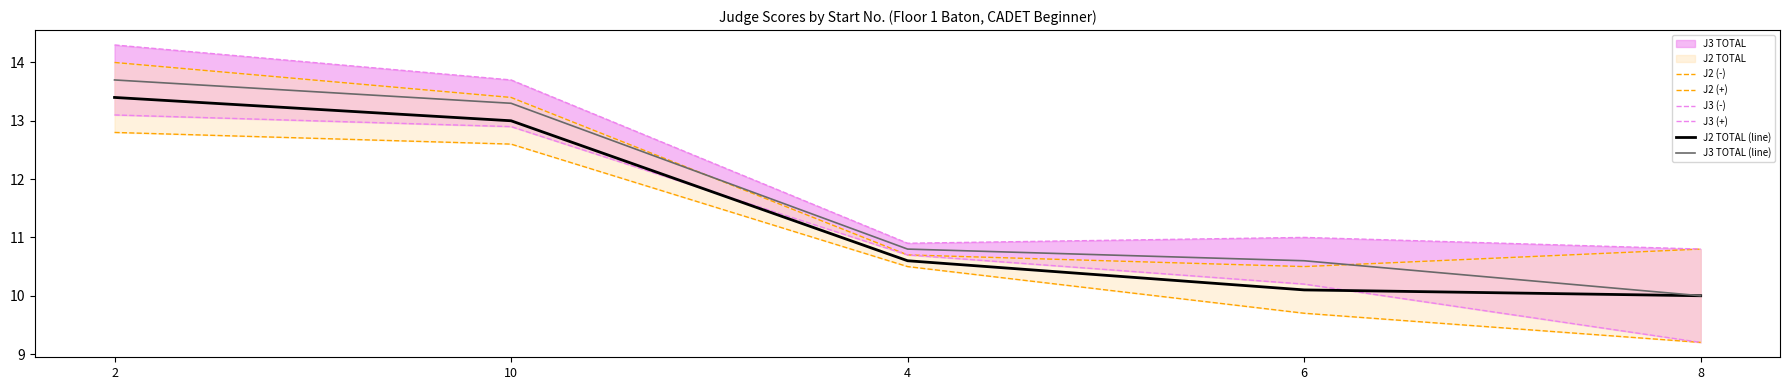

List the series in order of their overall mean, highest first.

J3 (+), J2 (+), J3 TOTAL (line), J2 TOTAL (line), J3 (-), J2 (-)